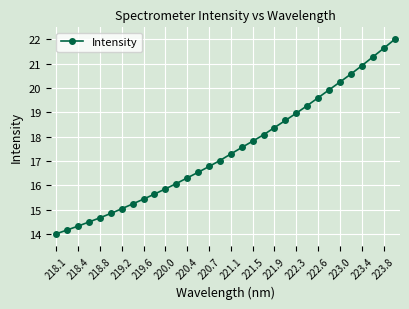

Reading left to right, list all the values displayed in this chart.

14.0	14.2	14.3	14.5	14.7	14.8	15.0	15.2	15.4	15.6	15.8	16.1	16.3	16.5	16.8	17.0	17.3	17.6	17.8	18.1	18.4	18.7	19.0	19.3	19.6	19.9	20.2	20.6	20.9	21.3	21.6	22.0